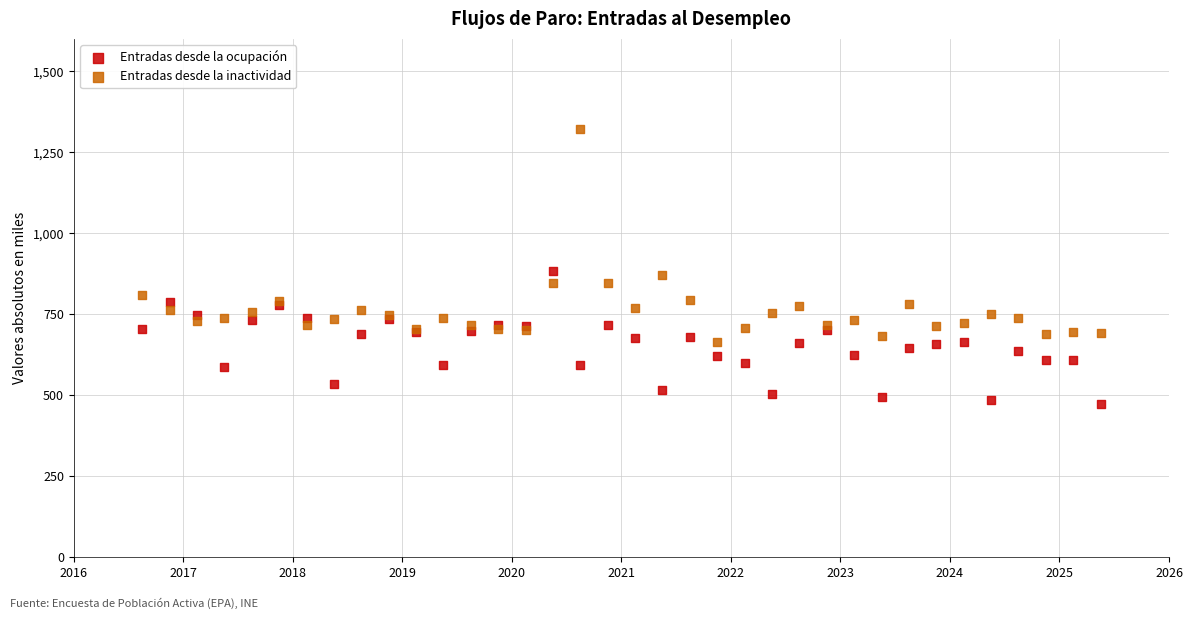

Which series contains the highest Y value?

Entradas desde la inactividad